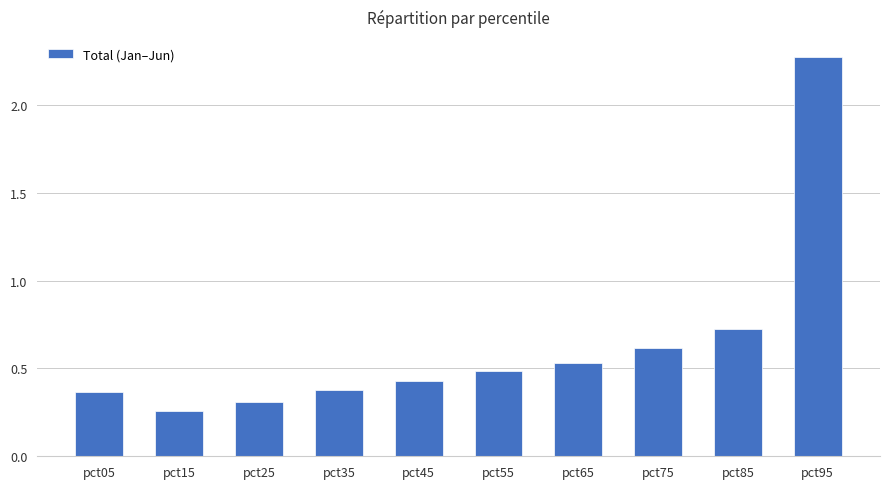

How many bars are there in total?

10